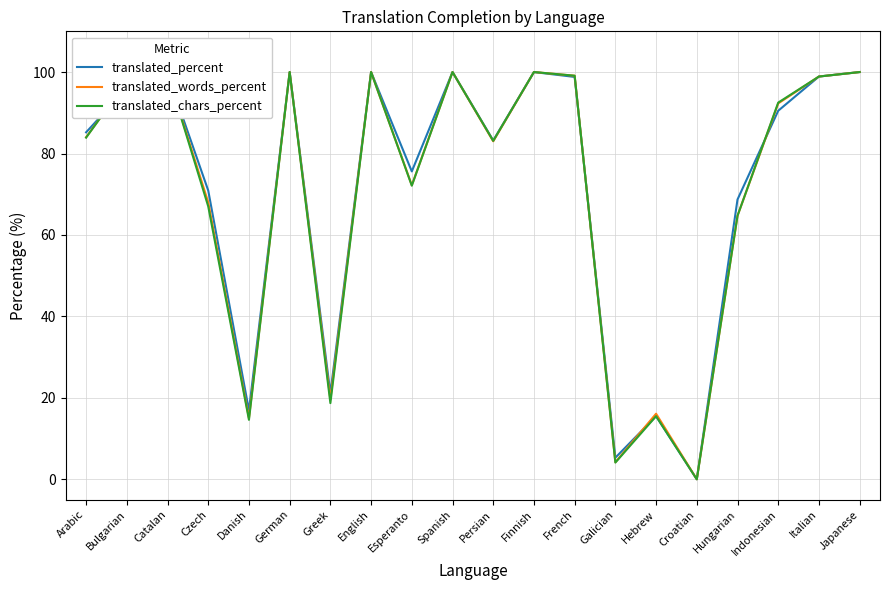

What position from the left is Italian?

19